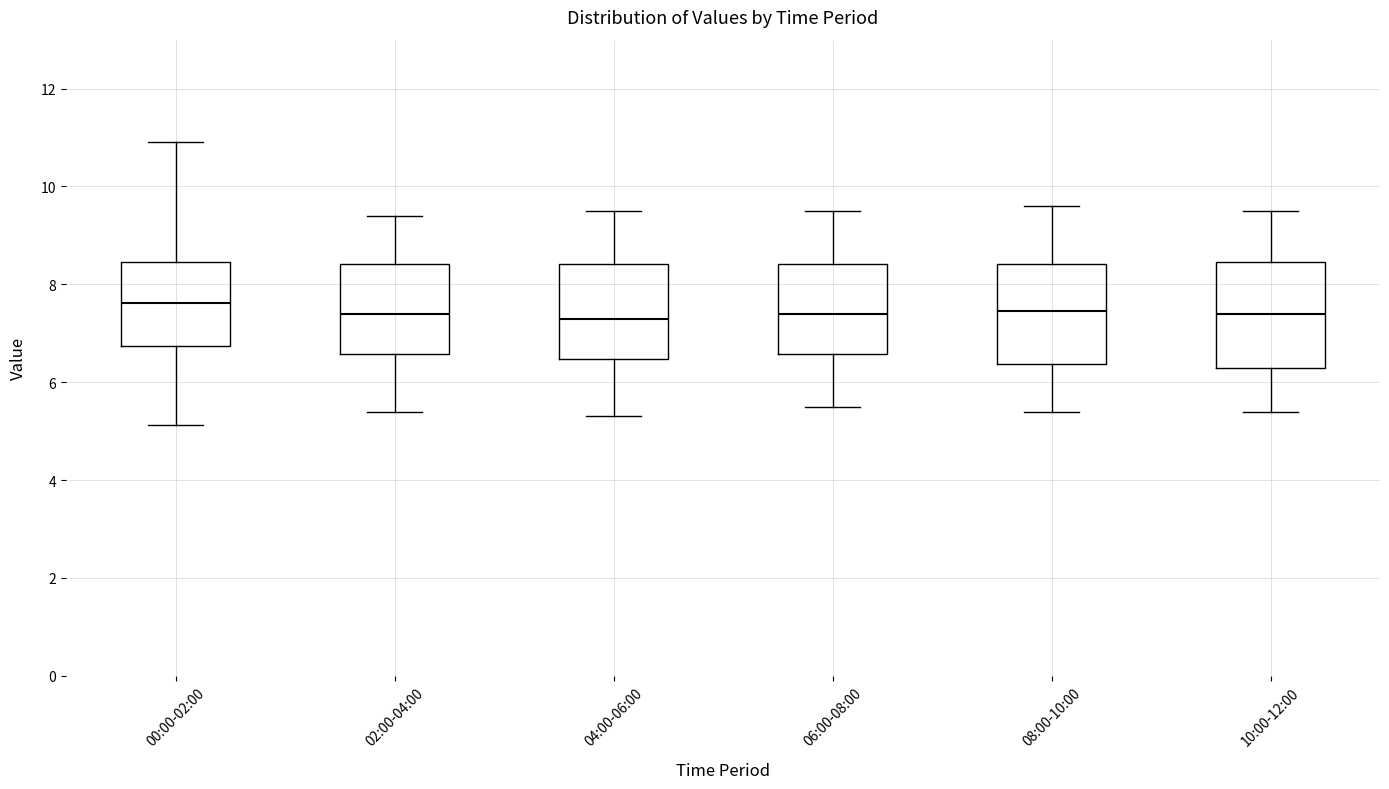

Where does the median line of the box for 06:00-08:00 sit on the y-axis? The values are not printed on the chart, so give them approximately, as read against the axis.

7.4